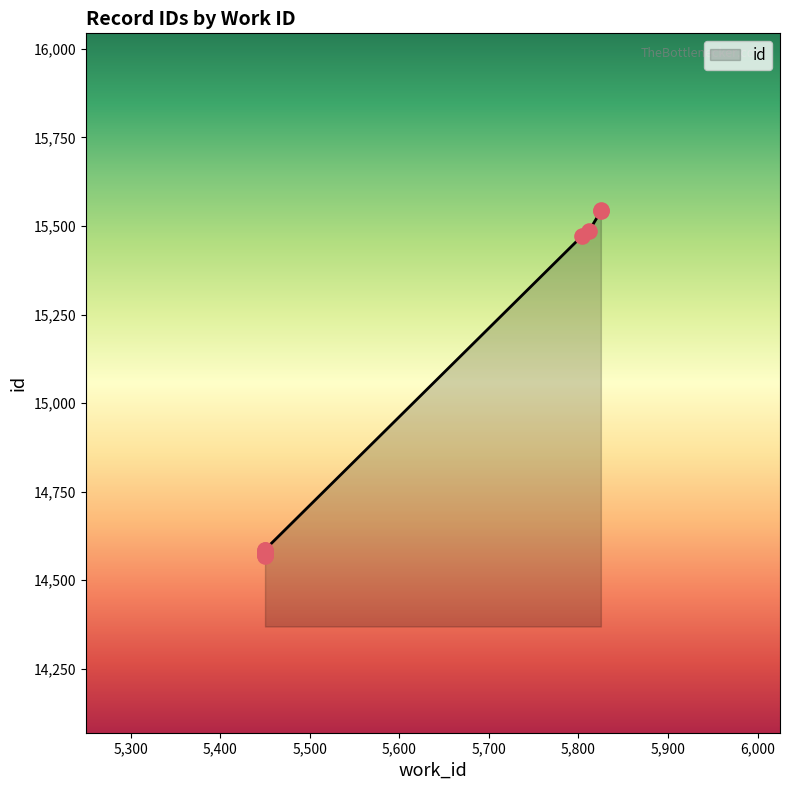

Approximately how many times larger is the value at 5812 compared to 5825?

1.0